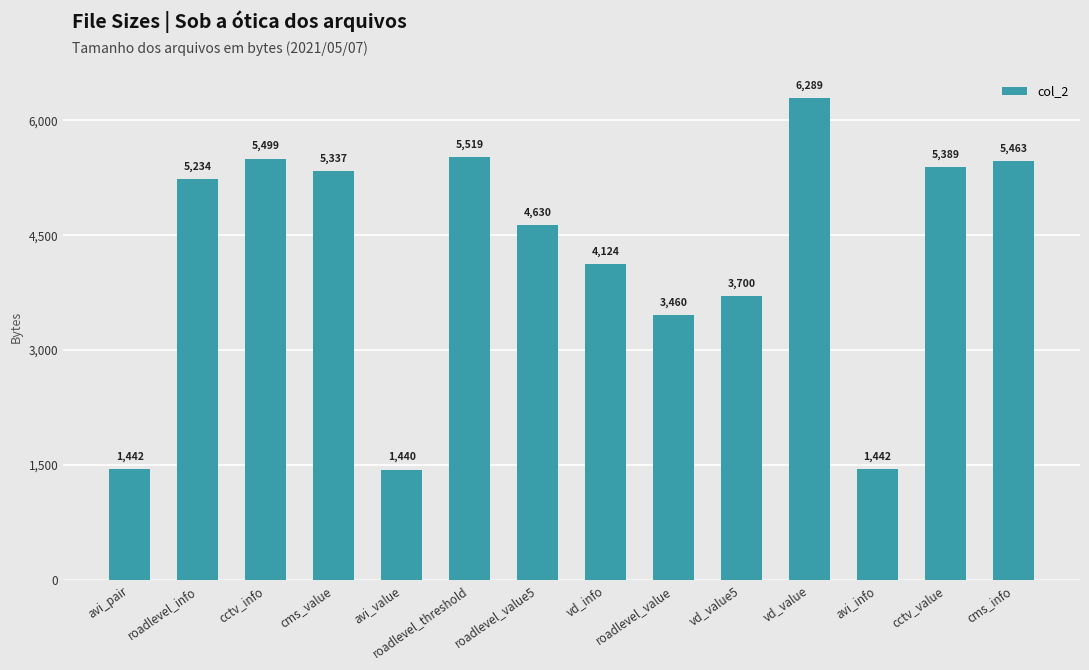

Count the number of categories in the chart.

14